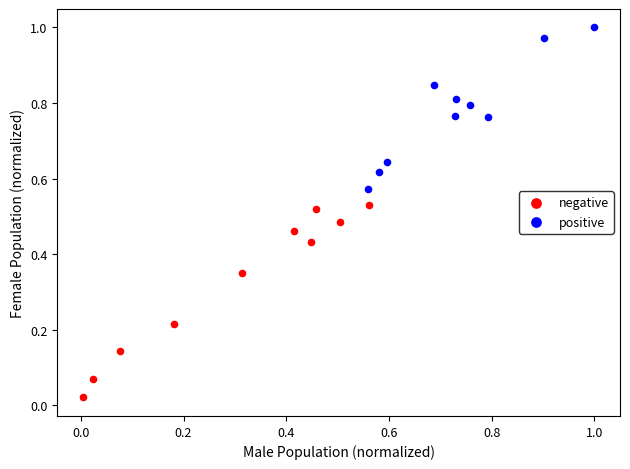

Which series has the largest Y range (max minus min)?

negative